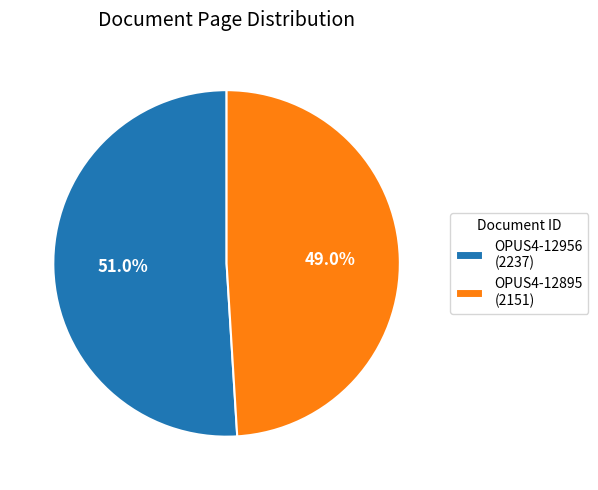

The OPUS4-12956 slice represents 63% of the pie. True or false?

False